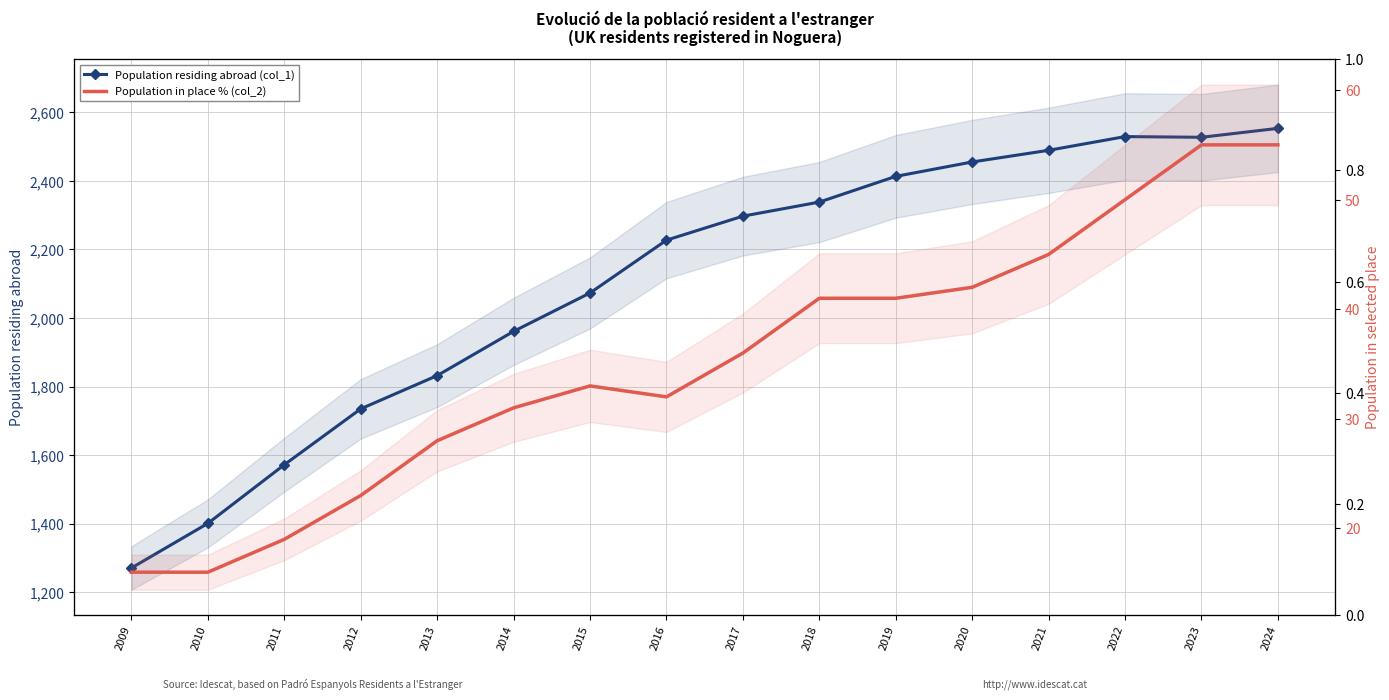

The Population in place % (col_2) series shows 29 at 2021. True or false?

False